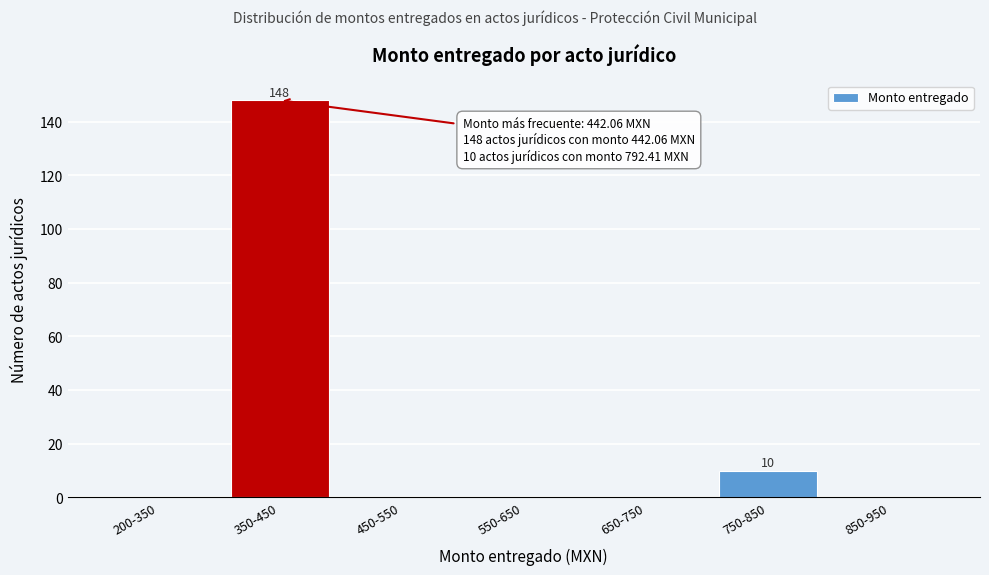

Reading left to right, extract all data points from this chart.

200-350=0	350-450=148	450-550=0	550-650=0	650-750=0	750-850=10	850-950=0